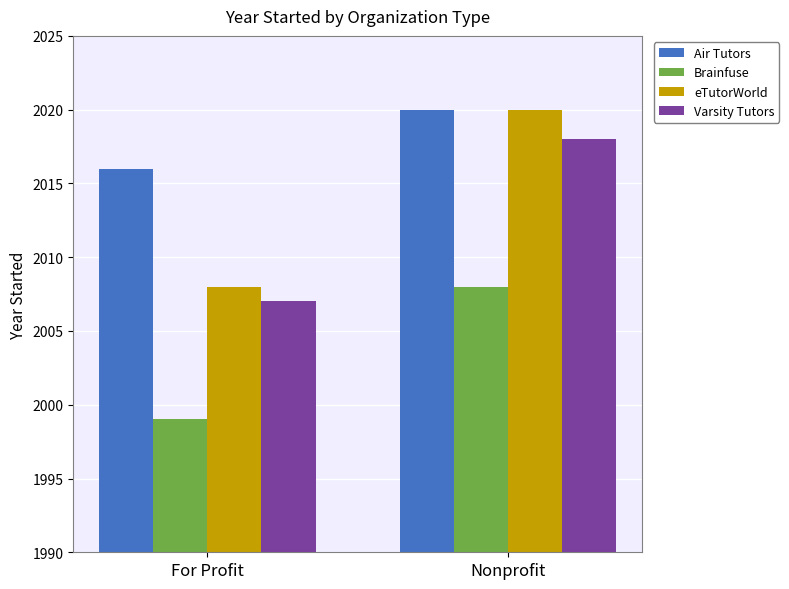

Is it true that Varsity Tutors equals 2018 at Nonprofit?

True